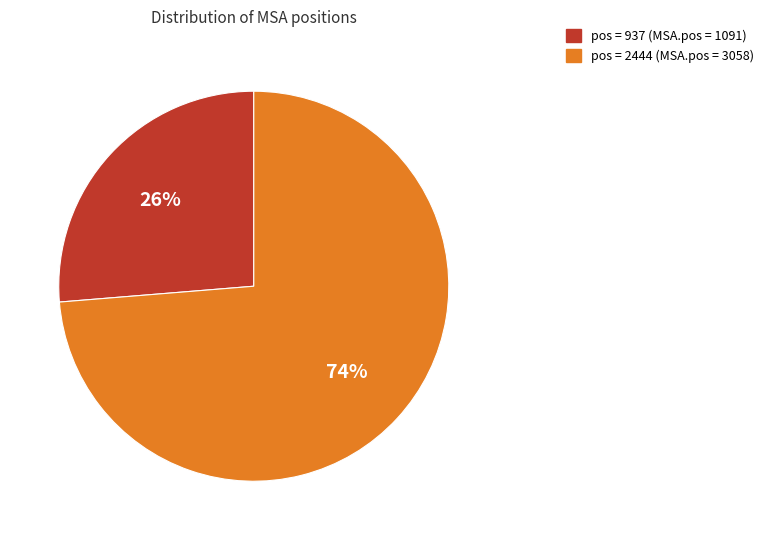

To the nearest percent, what is the average slice percentage?

50%